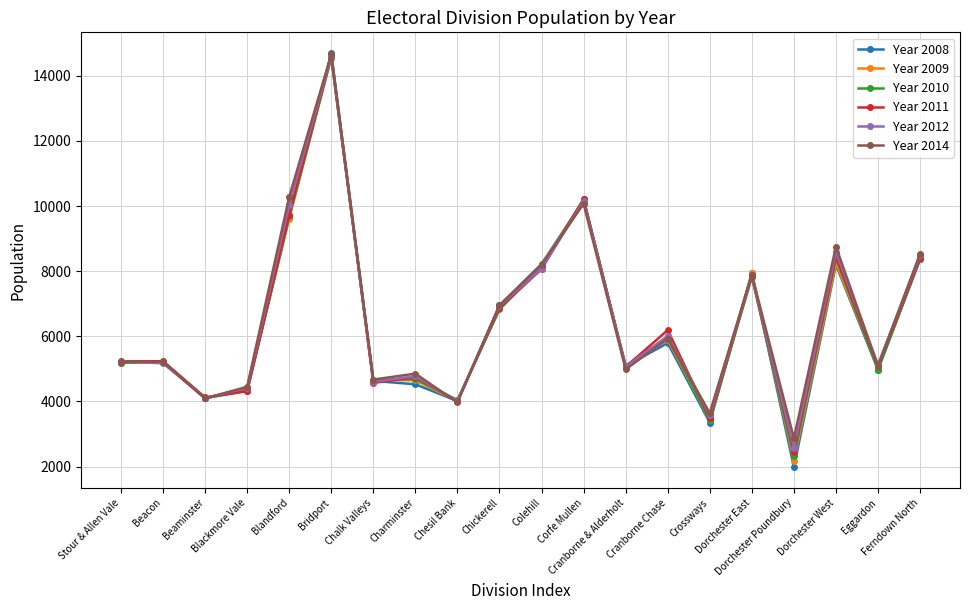

Which series has the widest spread of values?

Year 2008